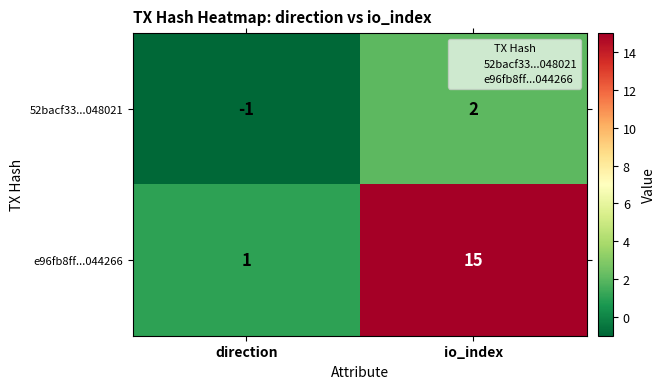

Which category has the highest value in the 52bacf33...048021 series?

io_index